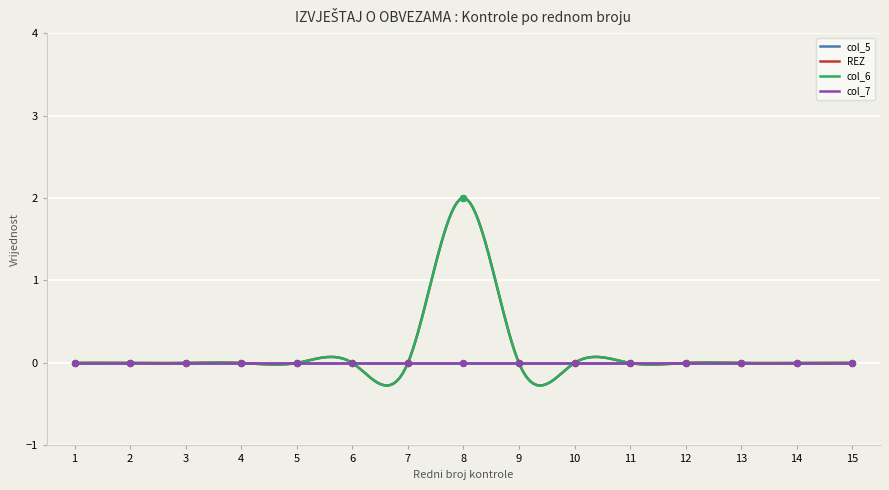

Which series contains the highest Y value?

REZ